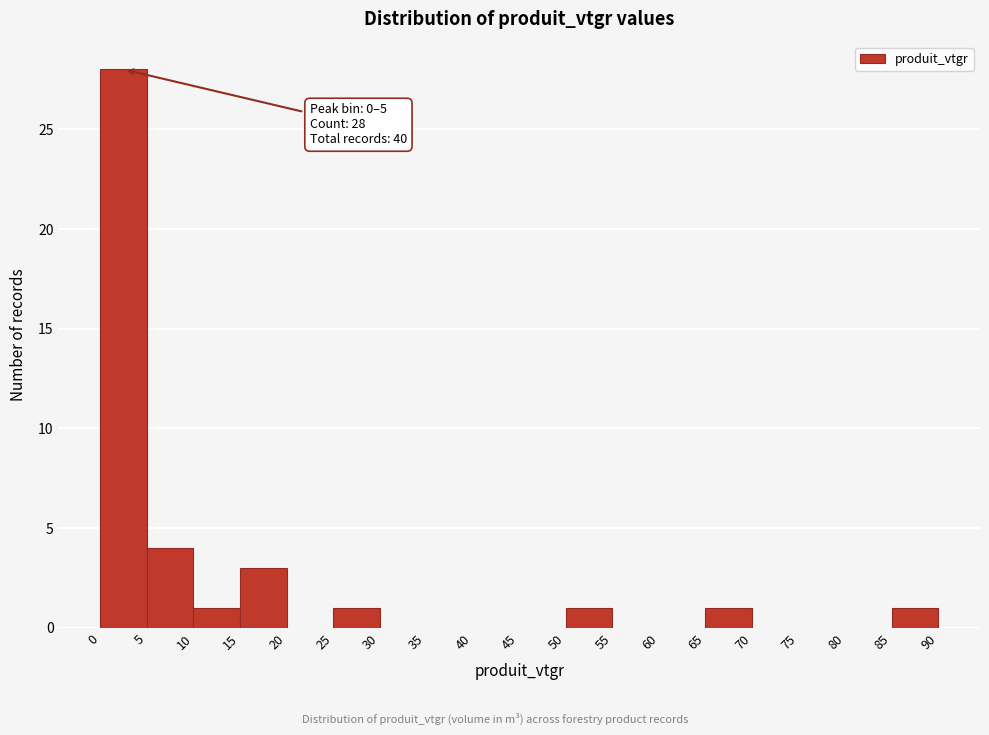

Which range on the x-axis has the tallest bar?

0 to 5